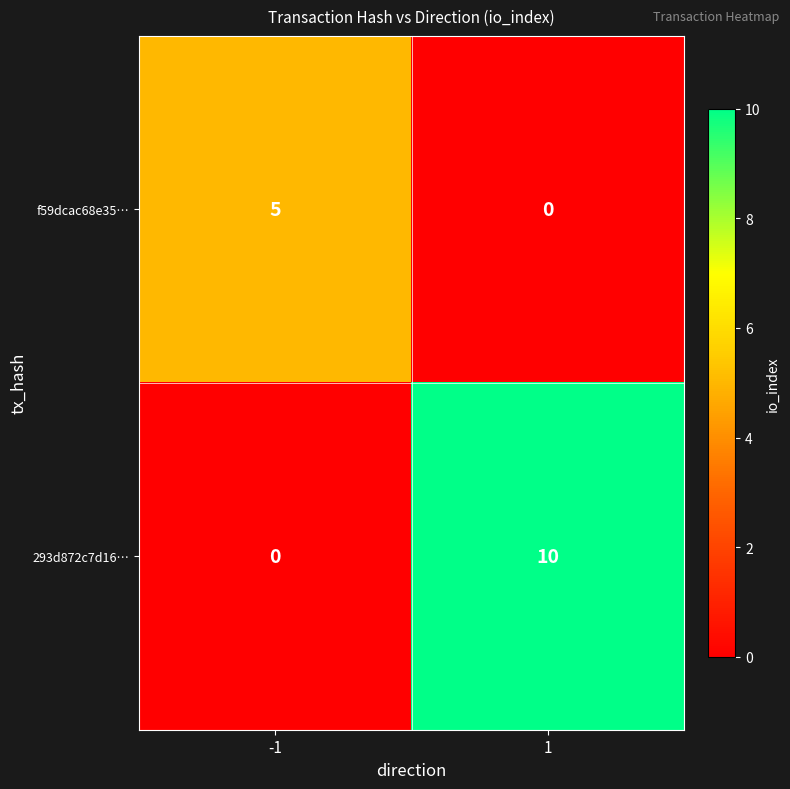

List the series in order of their overall mean, lowest first.

f59dcac68e35…, 293d872c7d16…